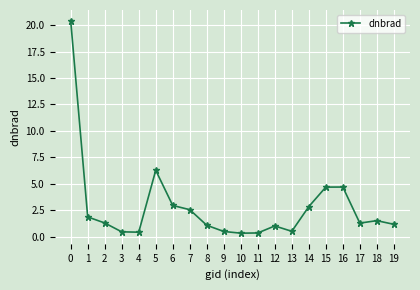

What is the maximum value shown in the chart?

20.4